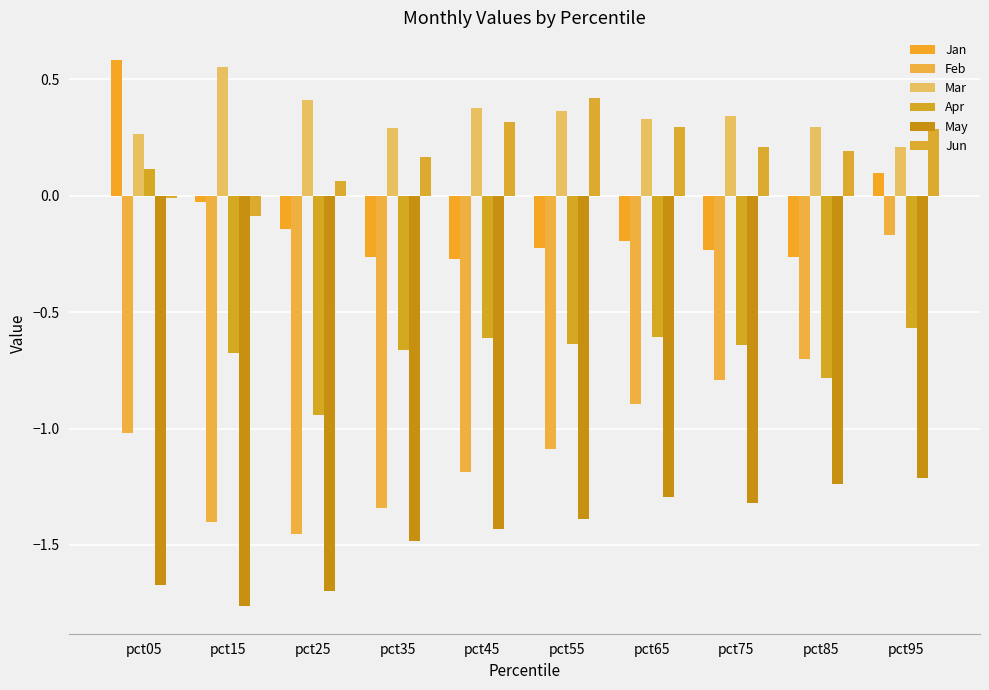

Reading right to left, what are all the values shown in this chart?

Jan: 0.1	-0.3	-0.2	-0.2	-0.2	-0.3	-0.3	-0.1	-0.0	0.6
Feb: -0.2	-0.7	-0.8	-0.9	-1.1	-1.2	-1.3	-1.5	-1.4	-1.0
Mar: 0.2	0.3	0.3	0.3	0.4	0.4	0.3	0.4	0.6	0.3
Apr: -0.6	-0.8	-0.6	-0.6	-0.6	-0.6	-0.7	-0.9	-0.7	0.1
May: -1.2	-1.2	-1.3	-1.3	-1.4	-1.4	-1.5	-1.7	-1.8	-1.7
Jun: 0.3	0.2	0.2	0.3	0.4	0.3	0.2	0.1	-0.1	-0.0